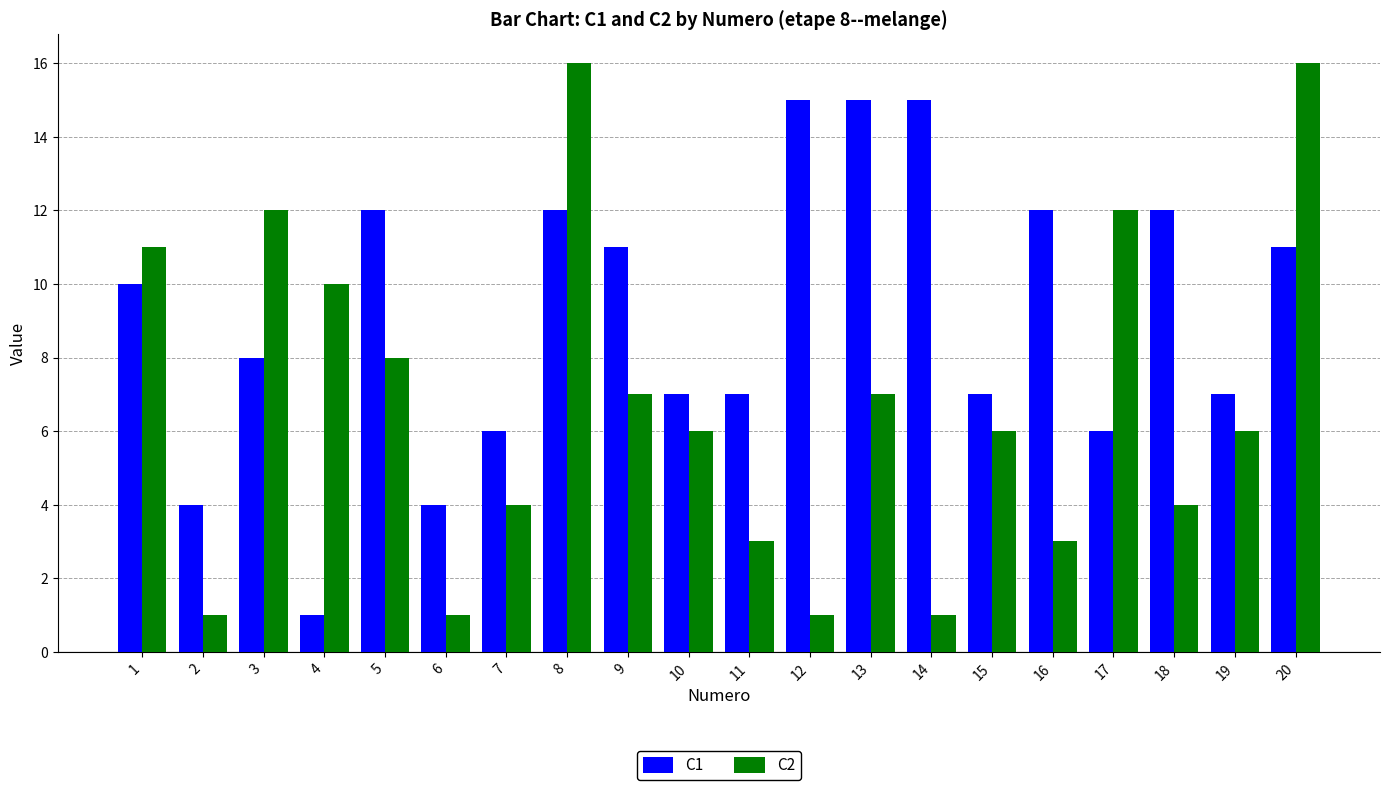

How many categories are shown in the chart?

20